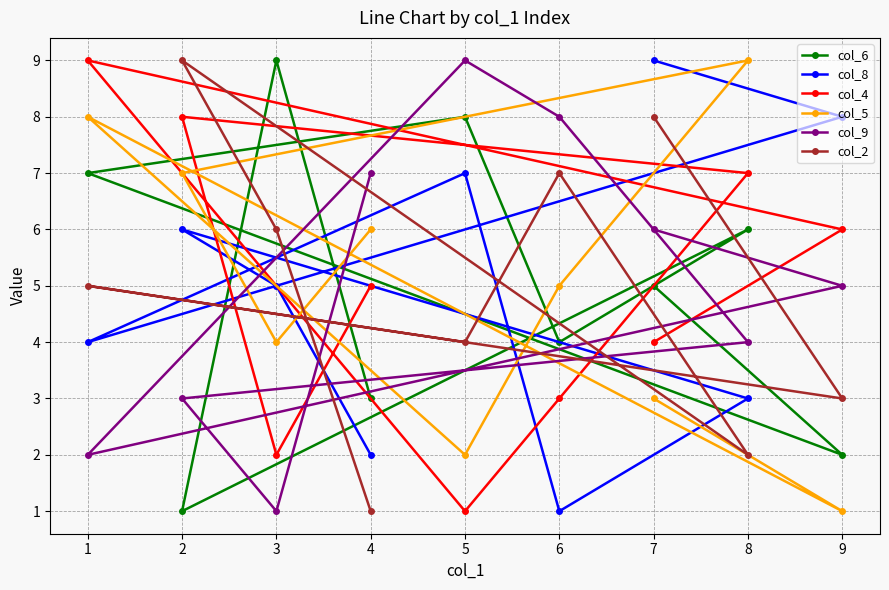

After their last crossing, which series has the higher values: col_4 or col_5?

col_4